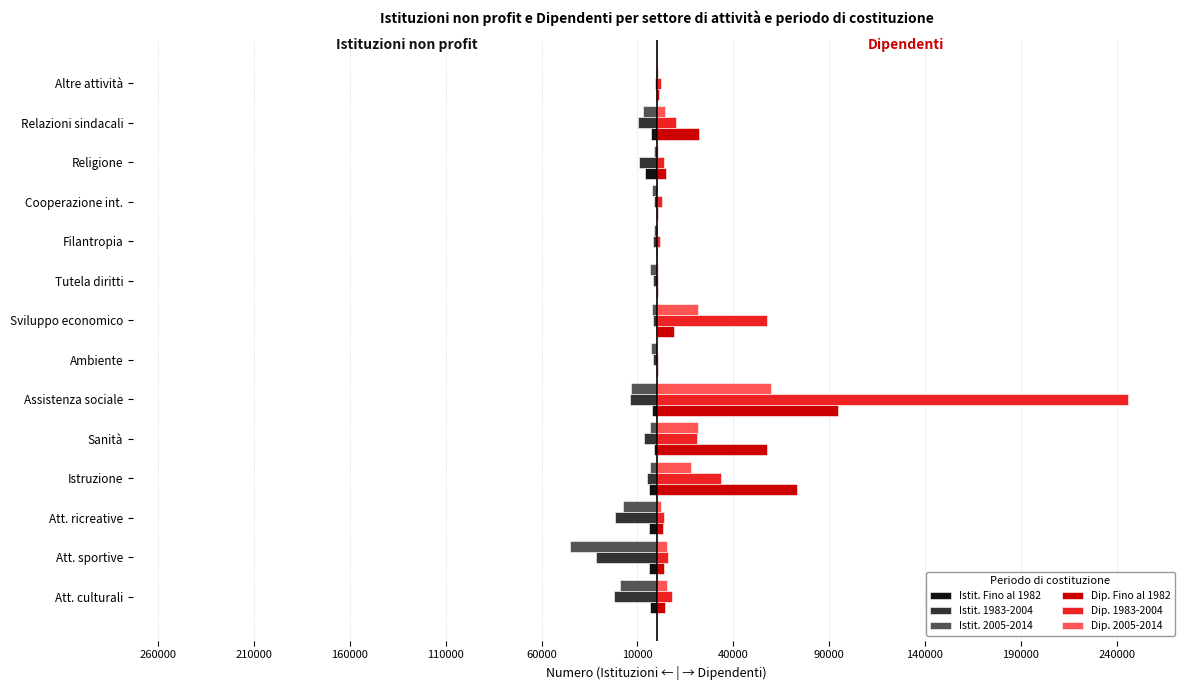

What are all the series names shown in the legend?

Istit. Fino al 1982, Istit. 1983-2004, Istit. 2005-2014, Dip. Fino al 1982, Dip. 1983-2004, Dip. 2005-2014